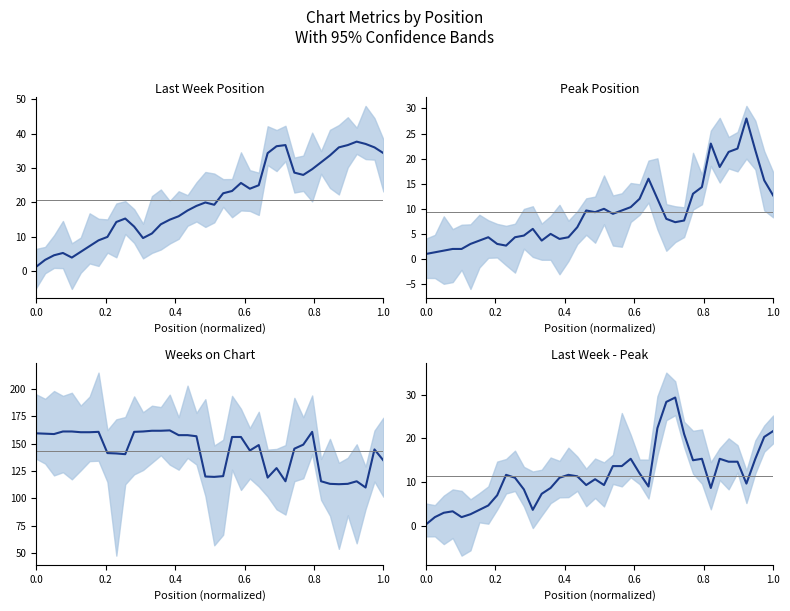

What is the minimum value for Weeks on Chart?

110.0